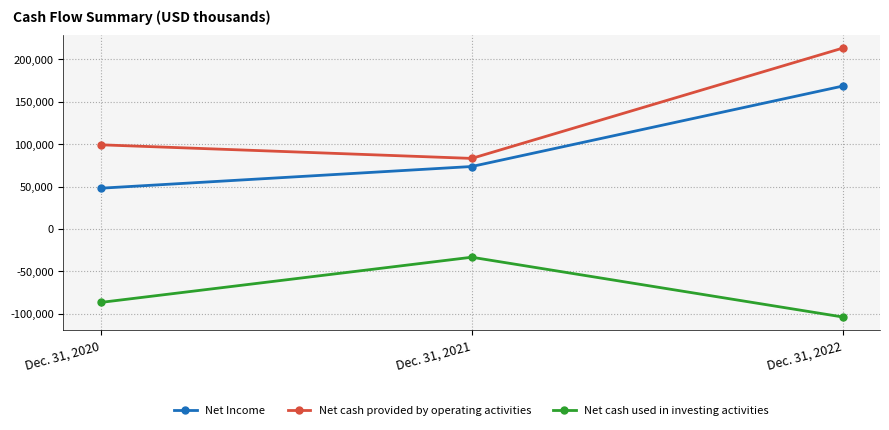

Does the chart display data point markers on the line(s)?

Yes